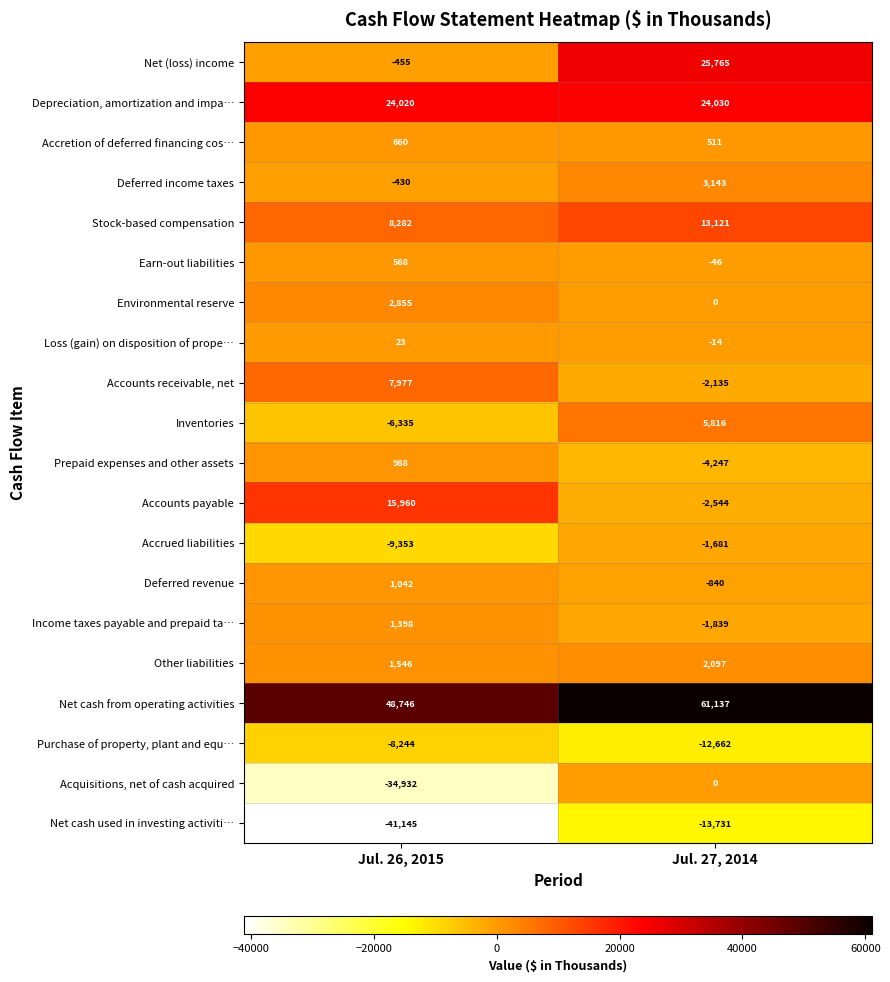

At how many categories does at least one series exceed 50077?

1